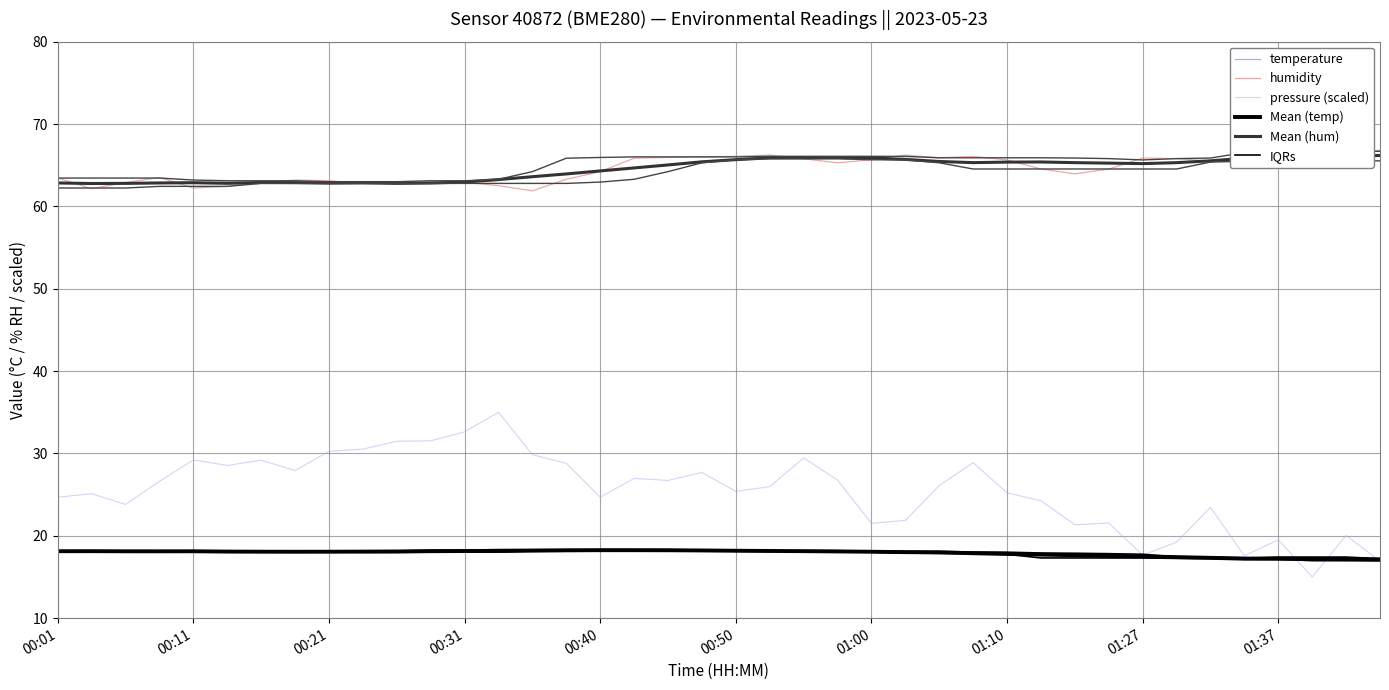

What is the highest value of the pressure (scaled) series?

35.0